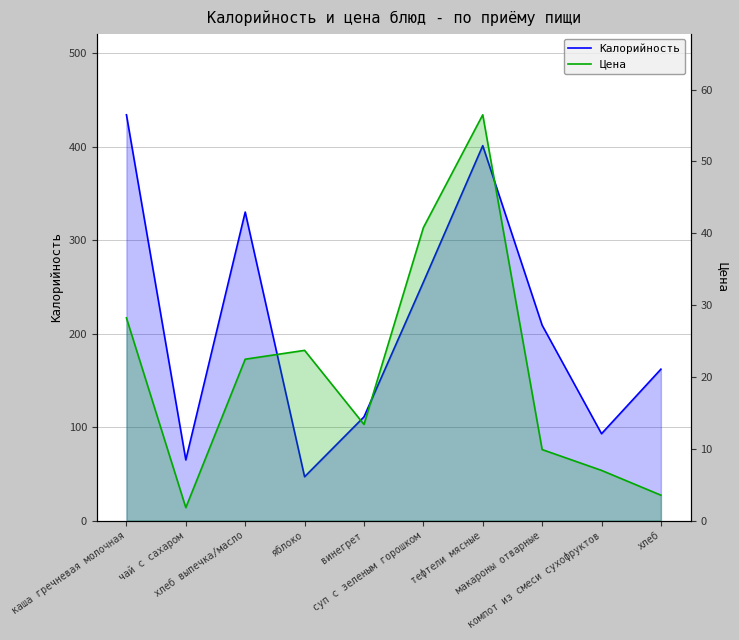

Does the chart have visible grid lines?

Yes